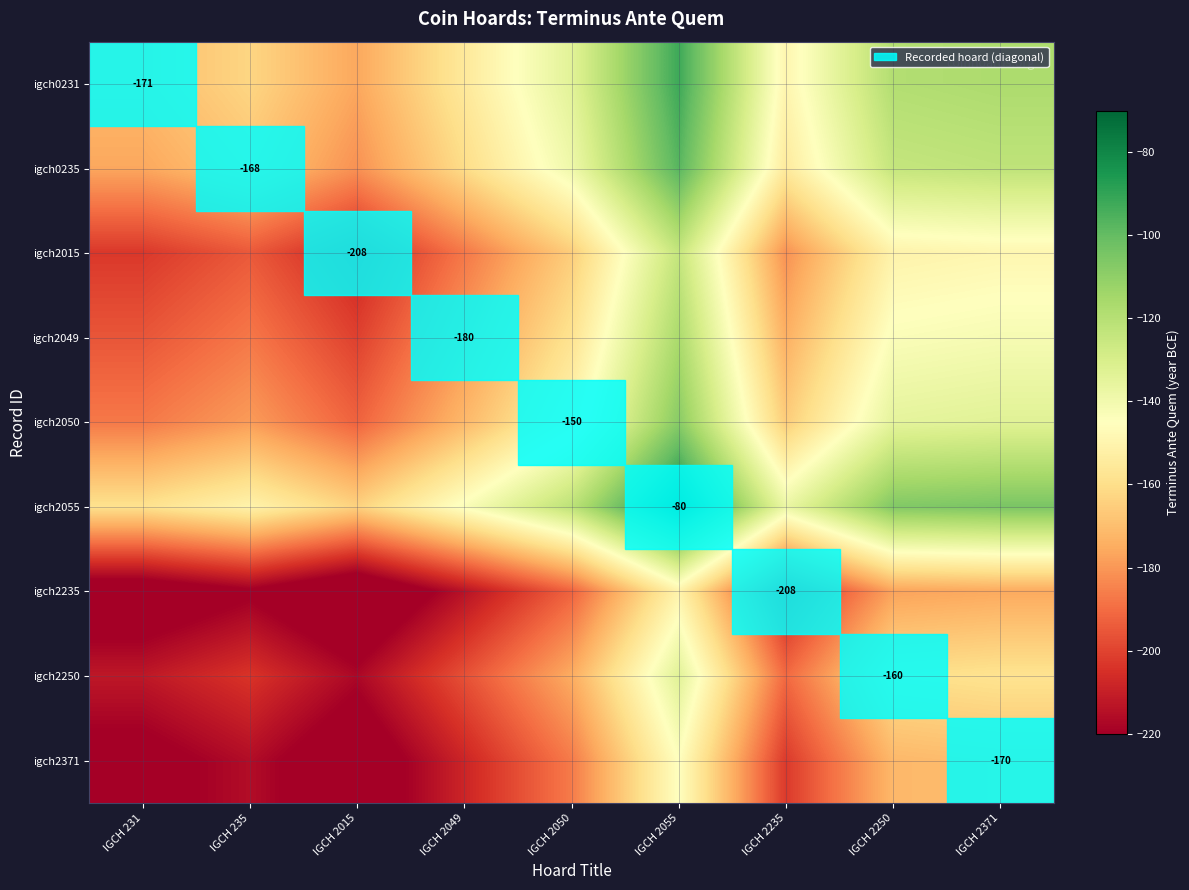

True or false: igch2371 has a value of -208.3 at IGCH 2049.

True